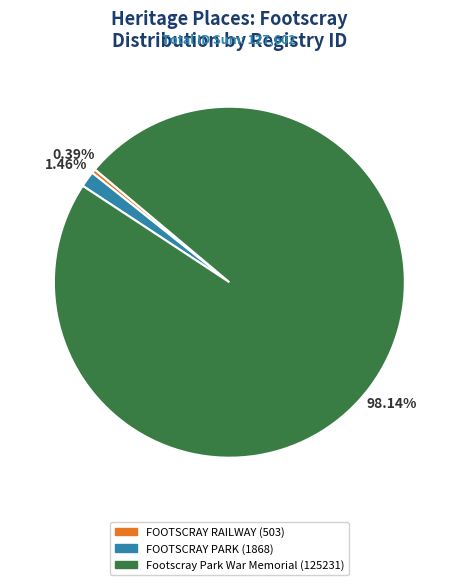

Does Footscray Park War Memorial (125231) represent more than half of the total?

Yes